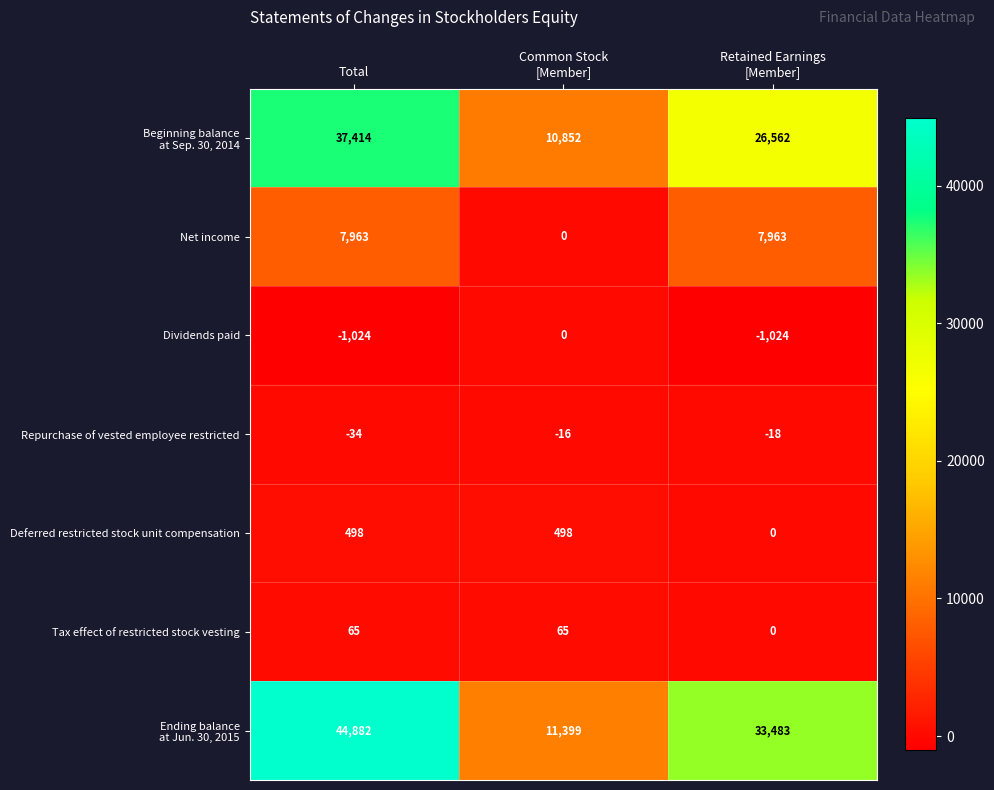

What is the difference between the second highest and minimum values in the Deferred restricted stock unit compensation series?

498